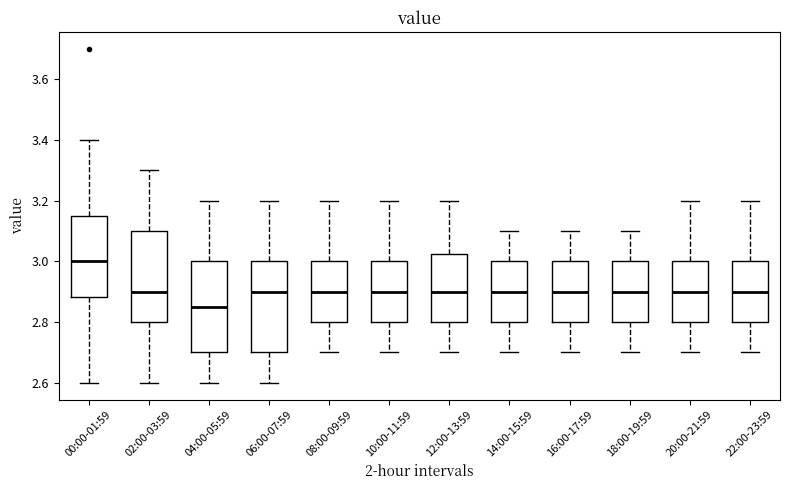

Reading left to right, read every box against the y-axis: the position of its median line, the range the box covers, and the ends of its whiskers. The values are not printed on the chart, so give them approximately, as read against the axis.

00:00-01:59: median 3.00, box 2.88 to 3.14, whiskers 2.60 to 3.40
02:00-03:59: median 2.90, box 2.80 to 3.10, whiskers 2.60 to 3.30
04:00-05:59: median 2.86, box 2.70 to 3.00, whiskers 2.60 to 3.20
06:00-07:59: median 2.90, box 2.70 to 3.00, whiskers 2.60 to 3.20
08:00-09:59: median 2.90, box 2.80 to 3.00, whiskers 2.70 to 3.20
10:00-11:59: median 2.90, box 2.80 to 3.00, whiskers 2.70 to 3.20
12:00-13:59: median 2.90, box 2.80 to 3.02, whiskers 2.70 to 3.20
14:00-15:59: median 2.90, box 2.80 to 3.00, whiskers 2.70 to 3.10
16:00-17:59: median 2.90, box 2.80 to 3.00, whiskers 2.70 to 3.10
18:00-19:59: median 2.90, box 2.80 to 3.00, whiskers 2.70 to 3.10
20:00-21:59: median 2.90, box 2.80 to 3.00, whiskers 2.70 to 3.20
22:00-23:59: median 2.90, box 2.80 to 3.00, whiskers 2.70 to 3.20